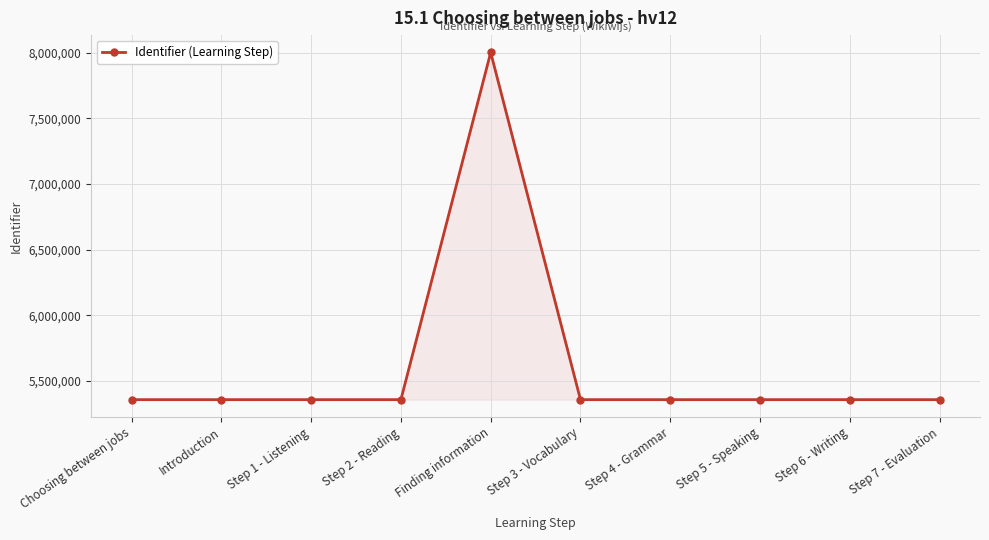

The value at Step 3 - Vocabulary is 2720657. True or false?

False